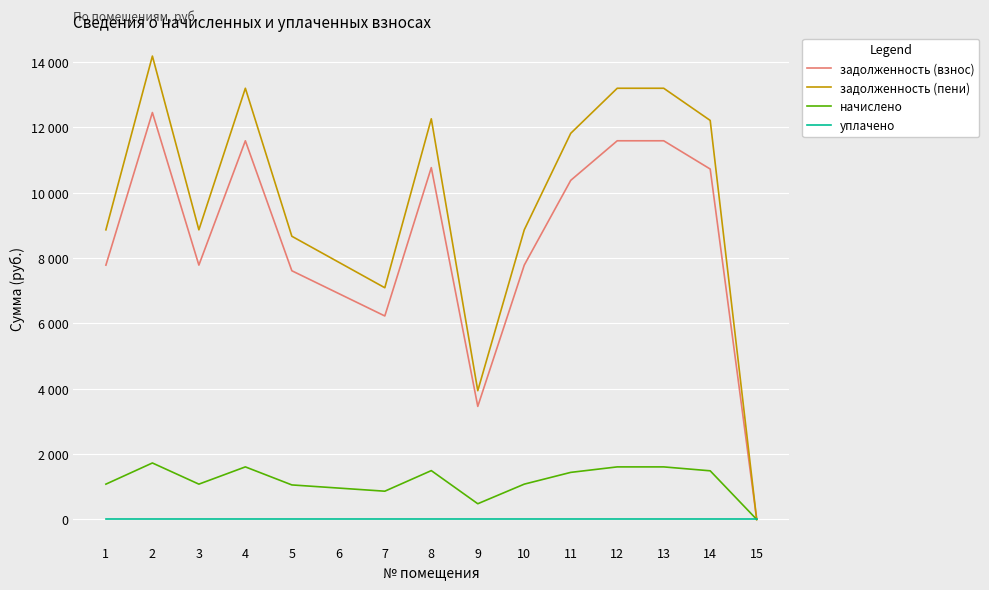

True or false: задолженность (пени) and задолженность (взнос) intersect in this chart.

False